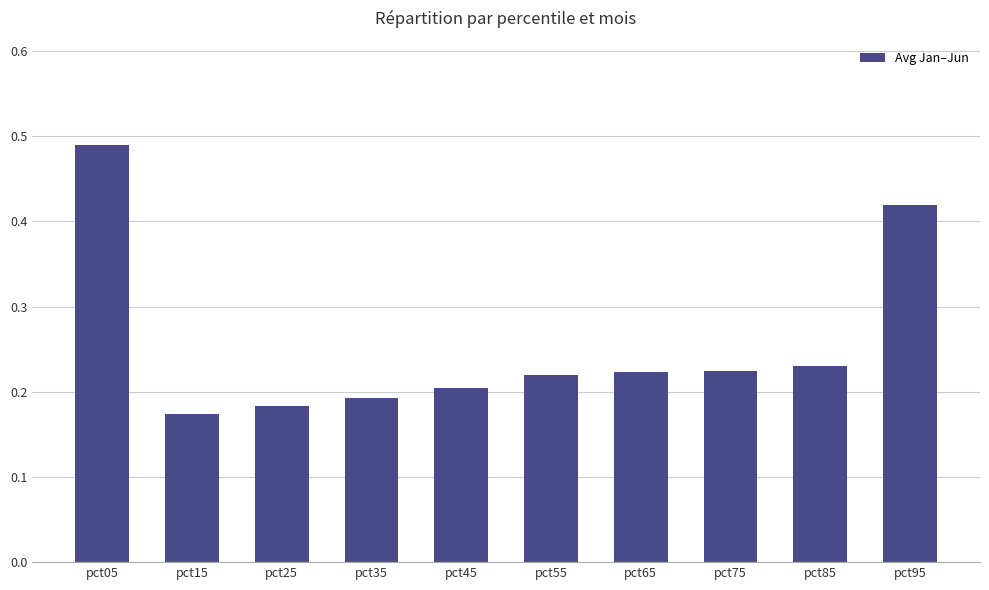

Is it true that the value at pct85 is 0.1?

False